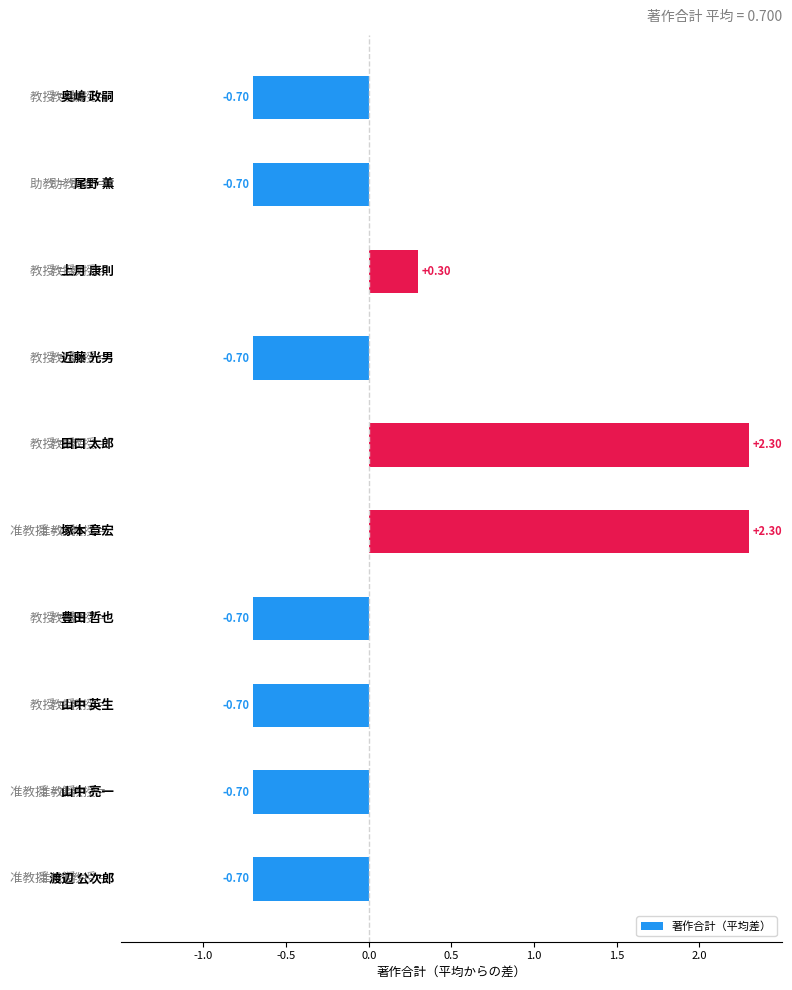

What is the difference between the maximum and minimum values?

3.0